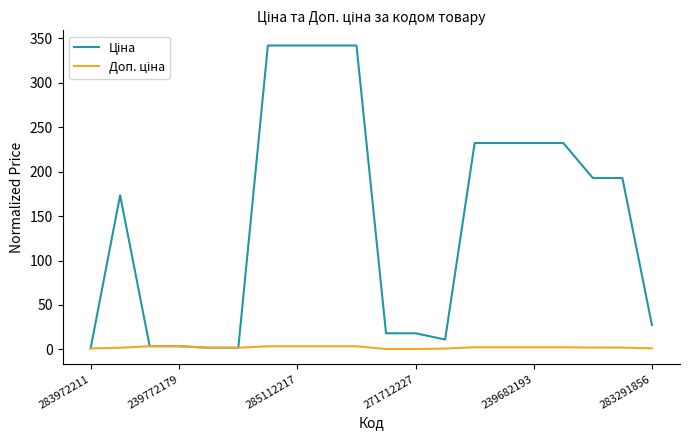

How many lines are shown in the chart?

2